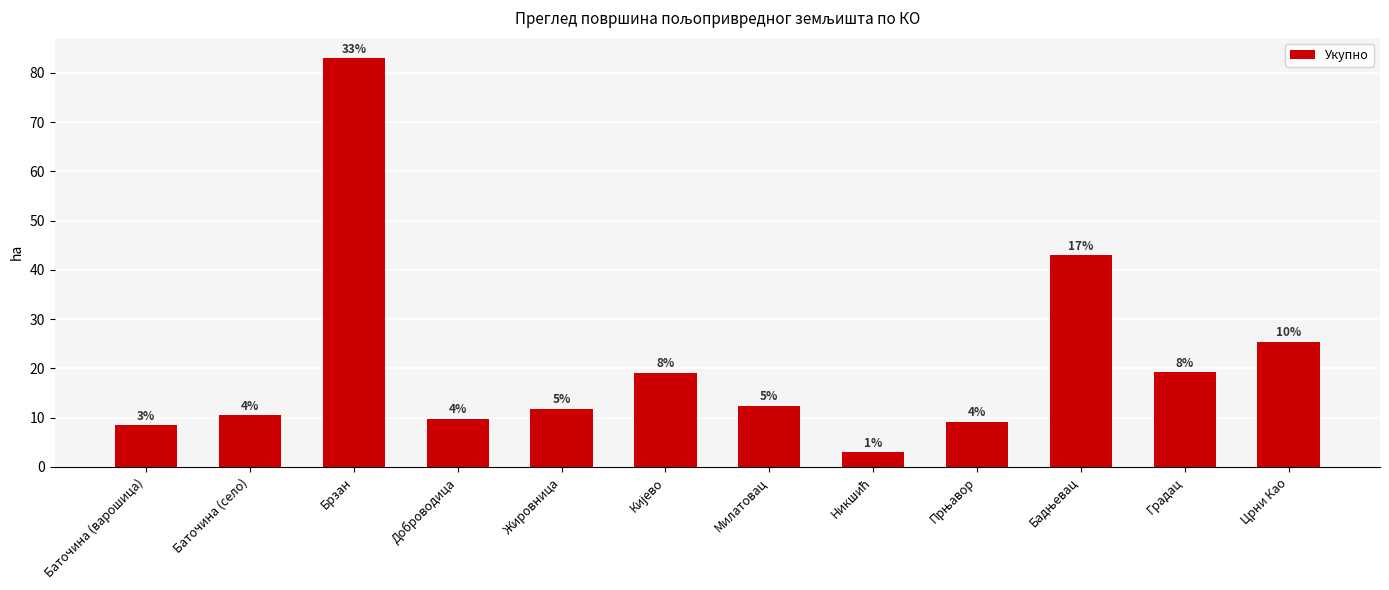

How many bars are there in total?

12